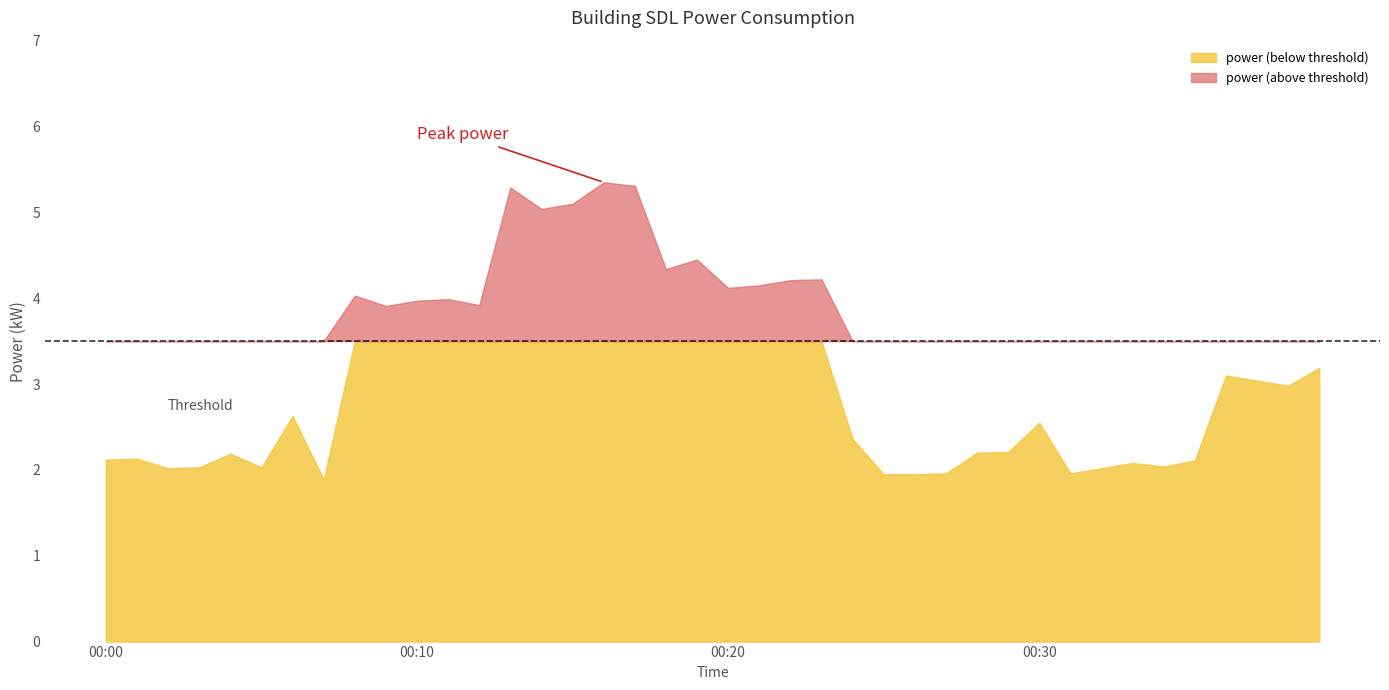

Is it true that the value at 02:20 is 6.9?

False